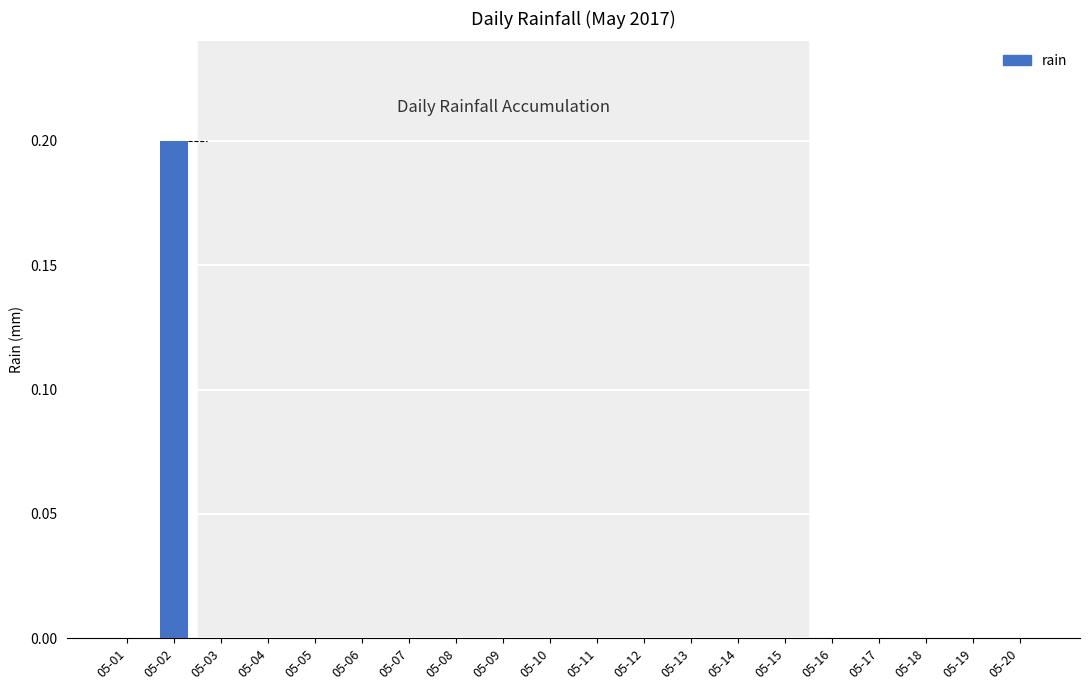

How many bars are there in total?

20